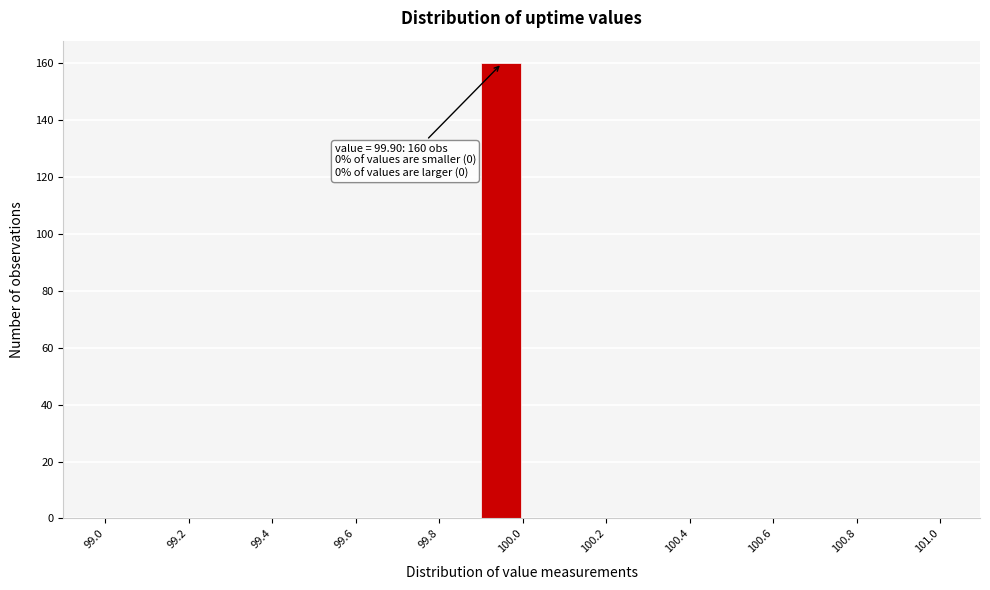

Over which range of the x-axis is the bar tallest?

99.9 to 100.0